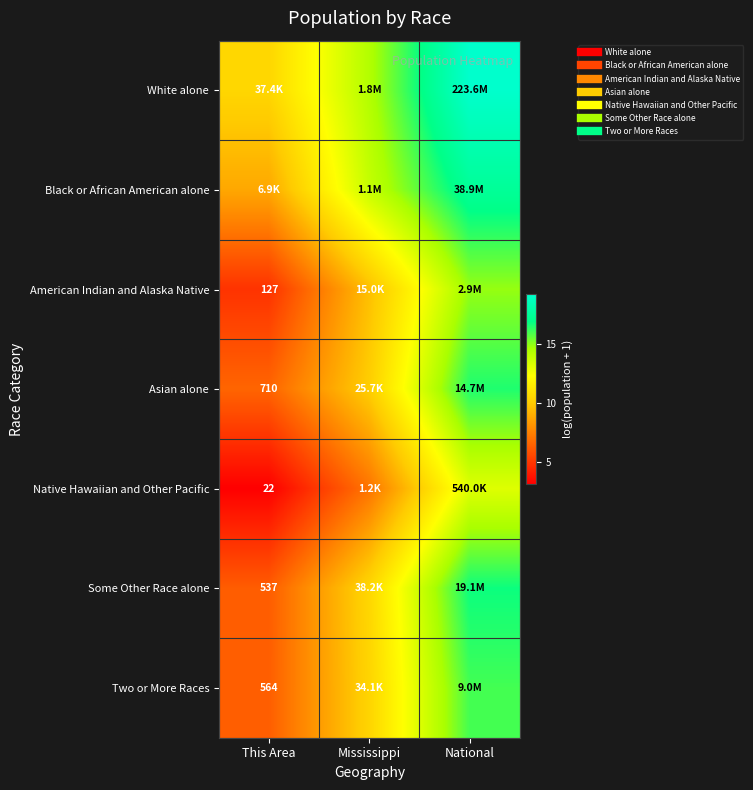

At National, list the series in order from smallest to largest.

Native Hawaiian and Other Pacific, American Indian and Alaska Native, Two or More Races, Asian alone, Some Other Race alone, Black or African American alone, White alone